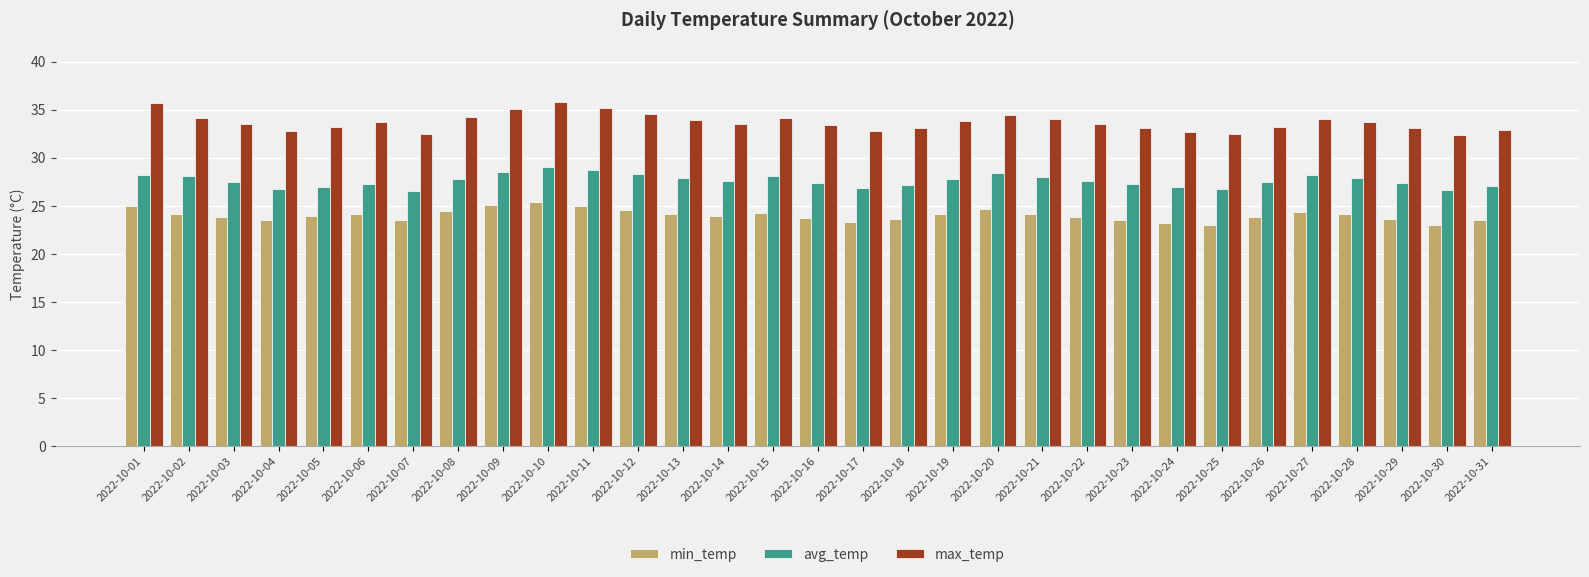

What is the sum of the max_temp values at 2022-10-08 and 2022-10-02?

68.3